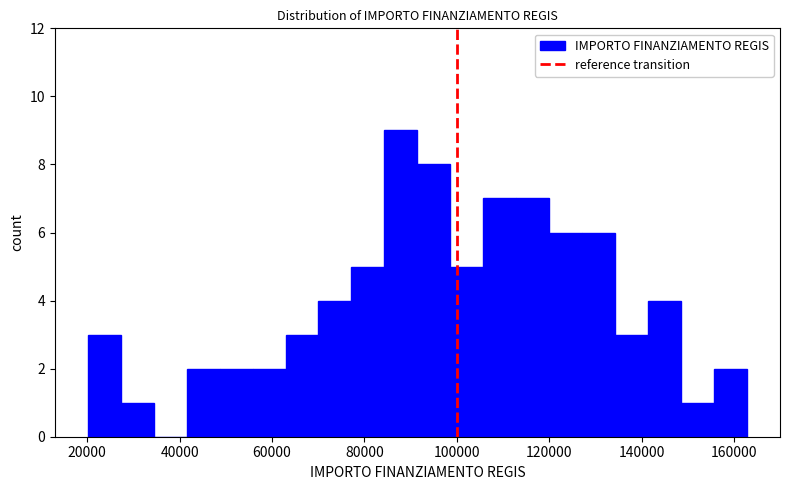

Read against the x-axis, roughly where is the centre of the tallest bar?

88000